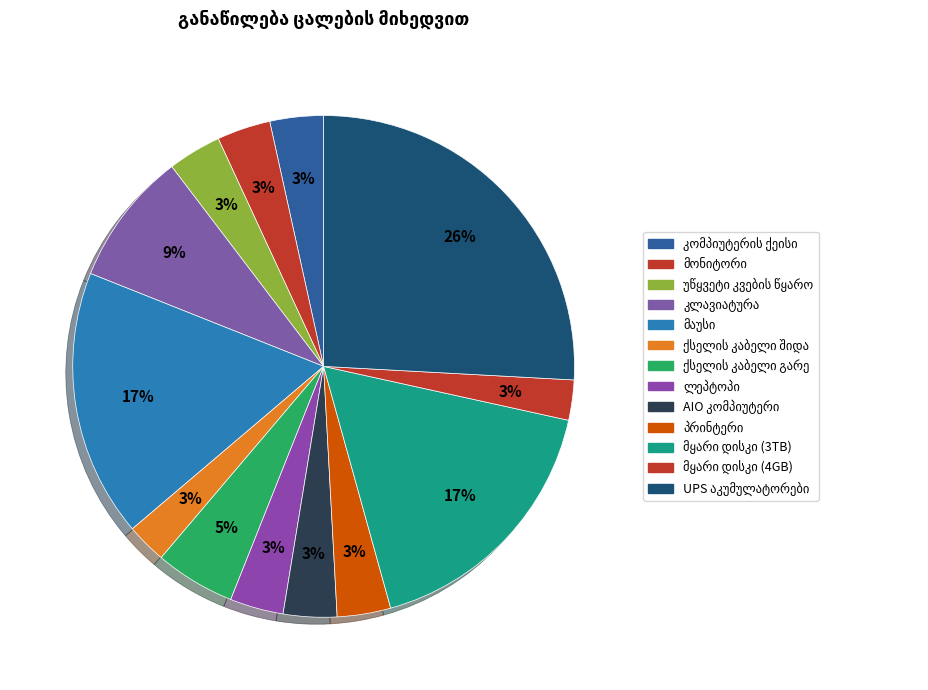

Count the number of slices in the pie.

13